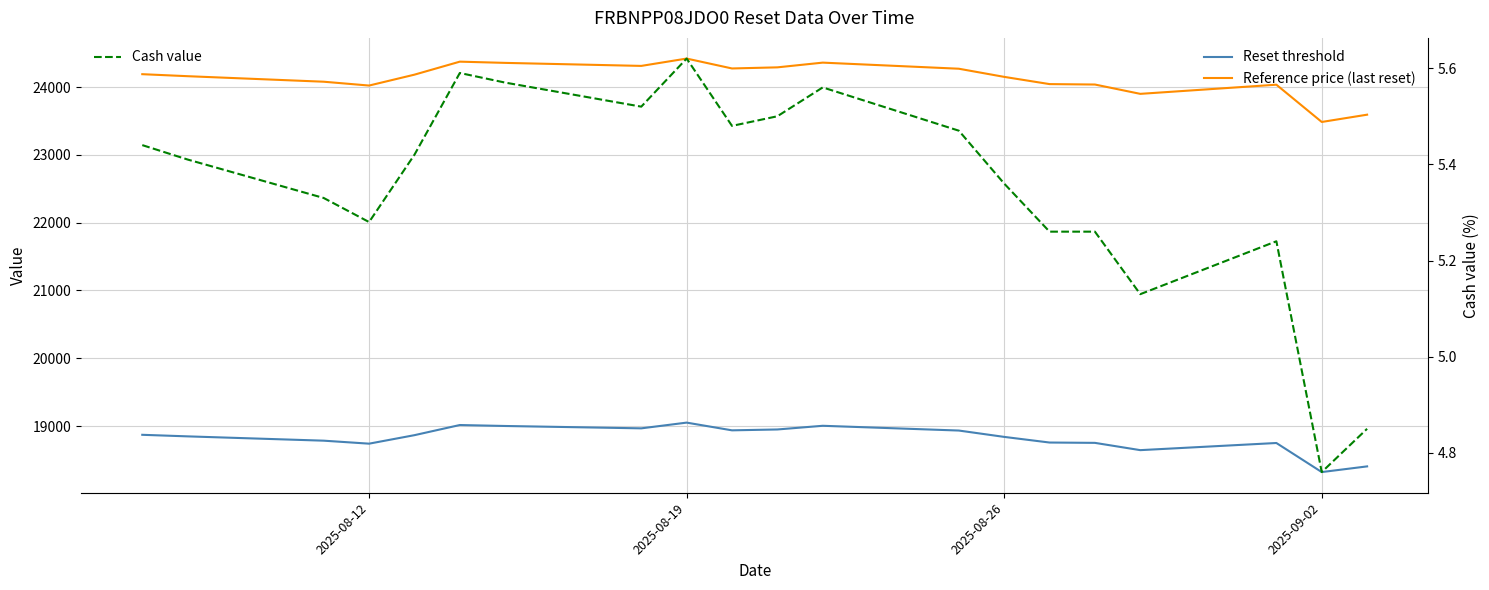

How many interior local valleys does the Reference price (last reset) series have?

5